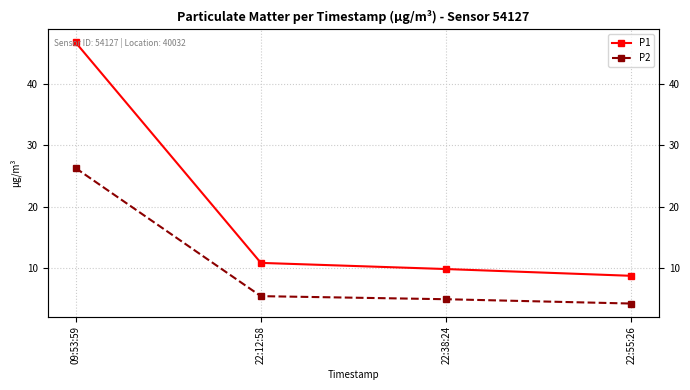

Which series changed the most between 22:12:58 and 22:38:24?

P1